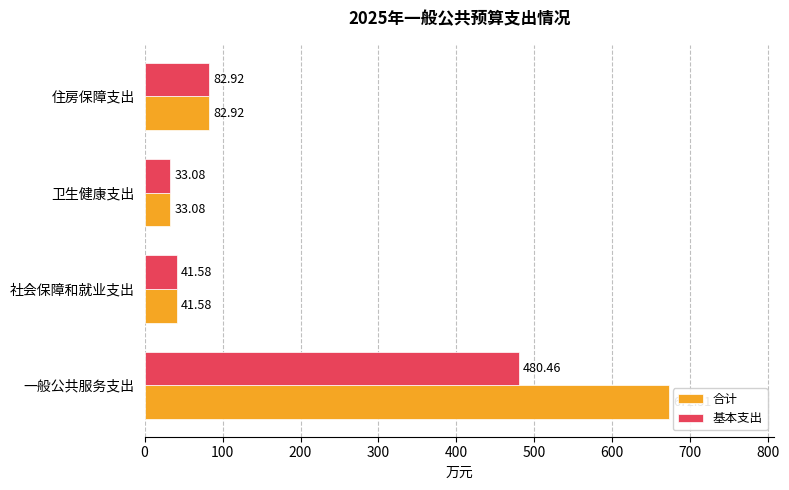

How many distinct data groups are displayed?

2